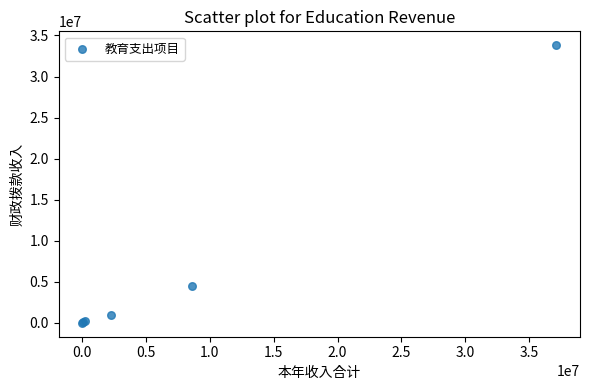

What Y value in the scatter plot is closest to 16914120?

4441864.7